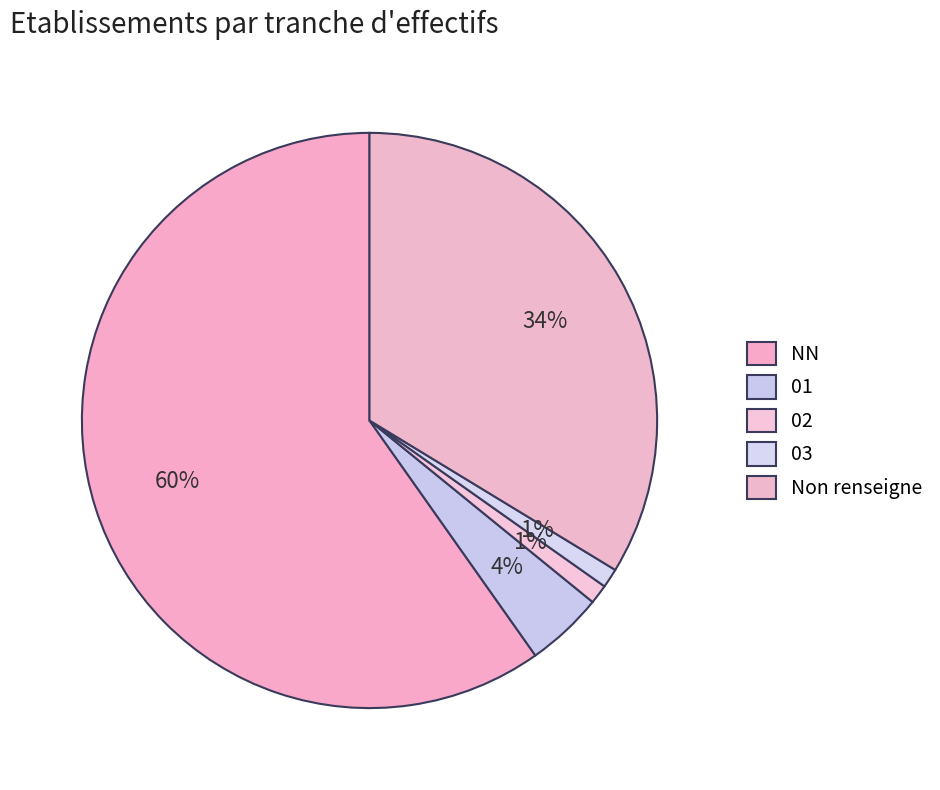

To the nearest percent, what is the average slice percentage?

20%